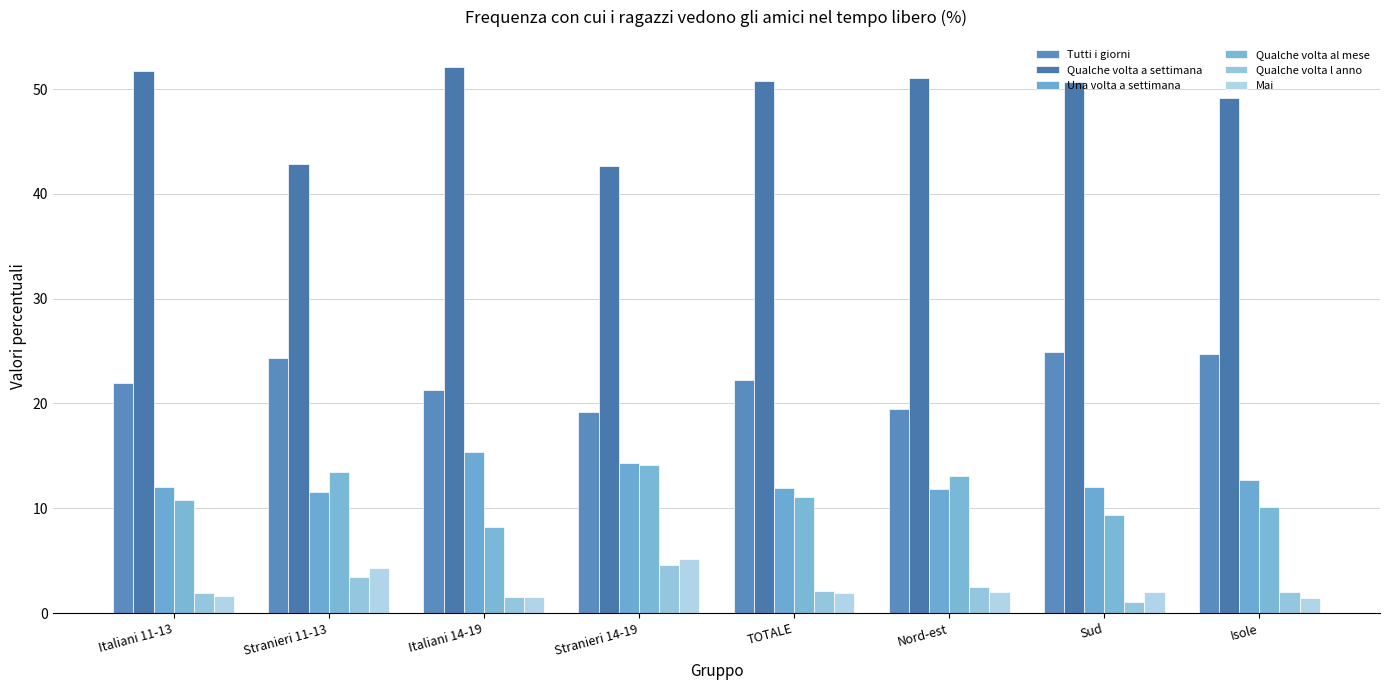

Which series has the largest total across all categories?

Qualche volta a settimana